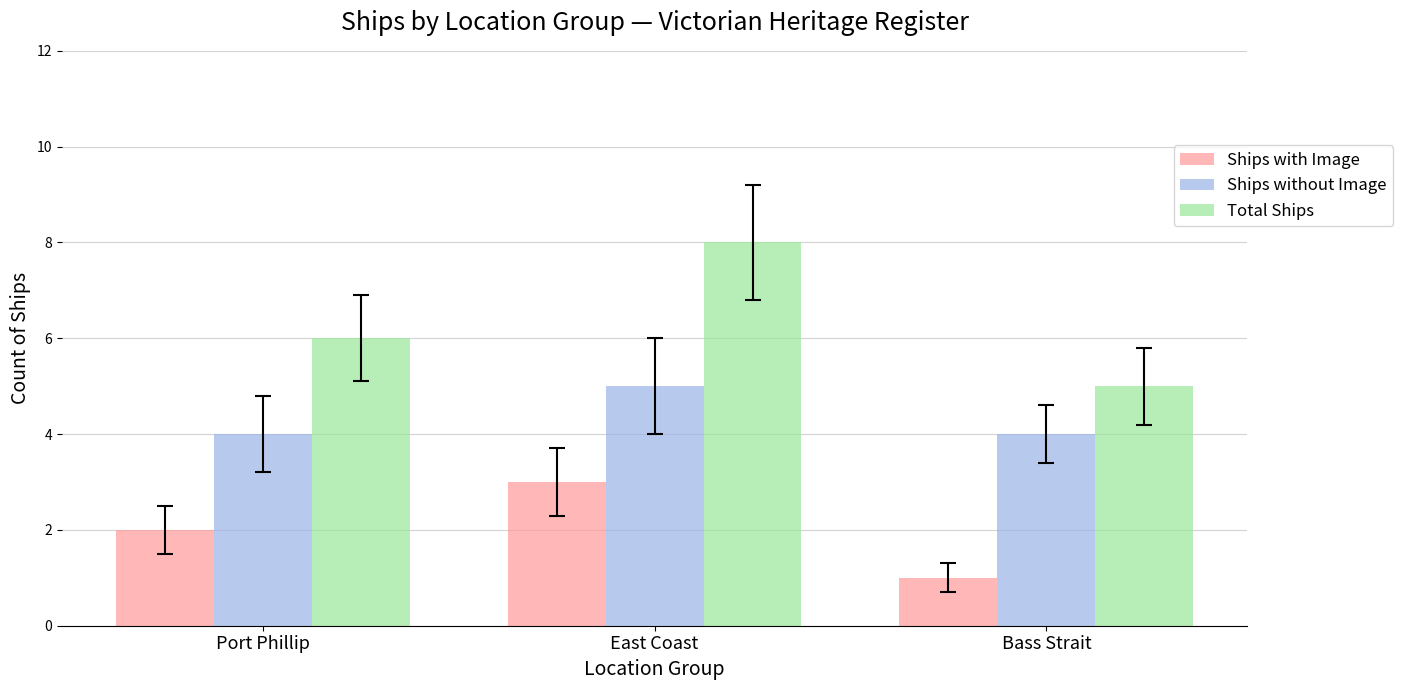

Where is Ships with Image nearest to the value 2?

Port Phillip